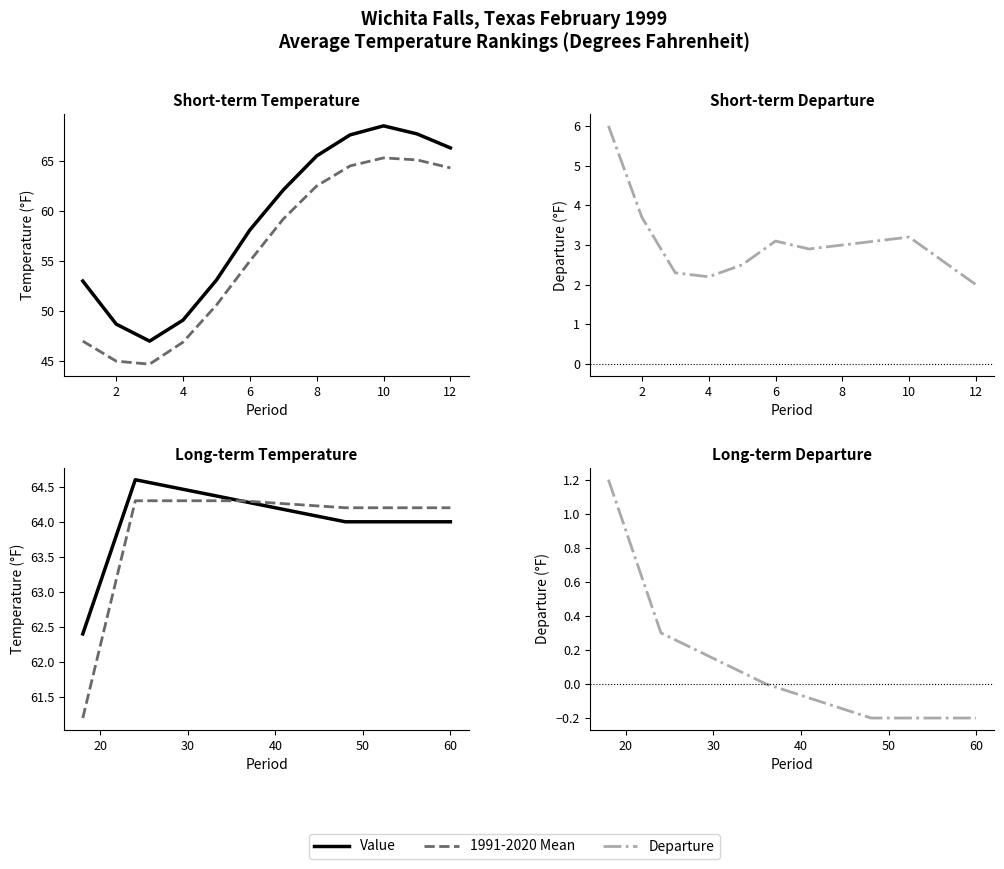

What is the average value of the Departure series?

0.2